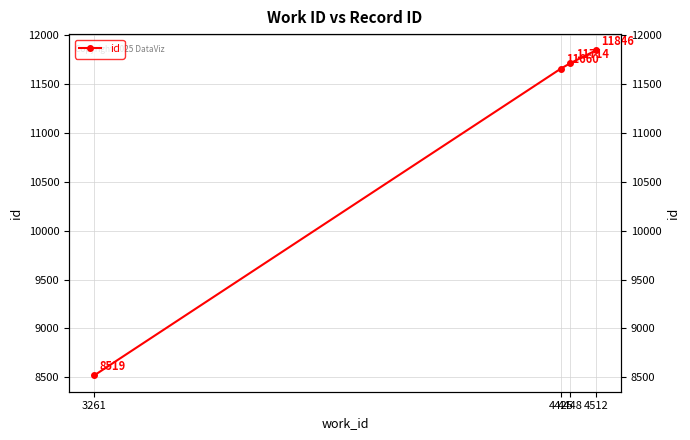

How many values exceed 11714?

1